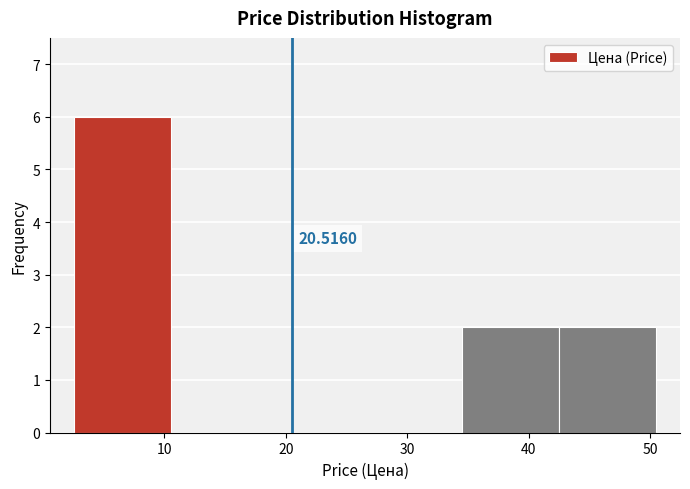

Which range on the x-axis has the tallest bar?

3 to 11